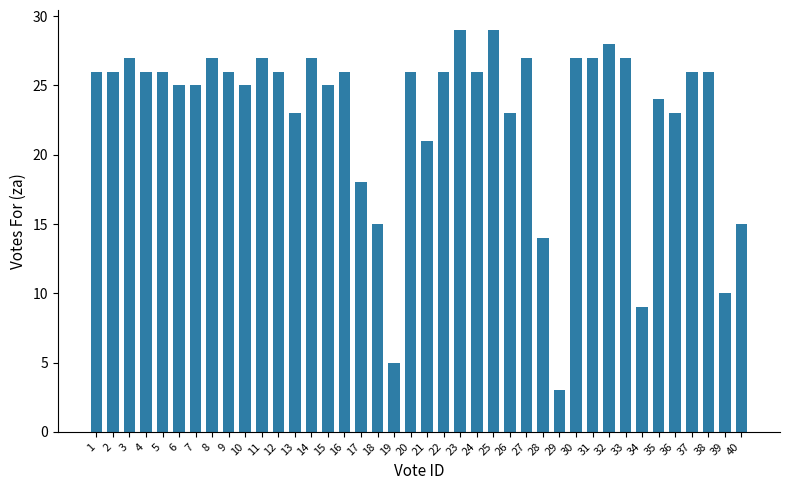

What is the maximum value shown in the chart?

29